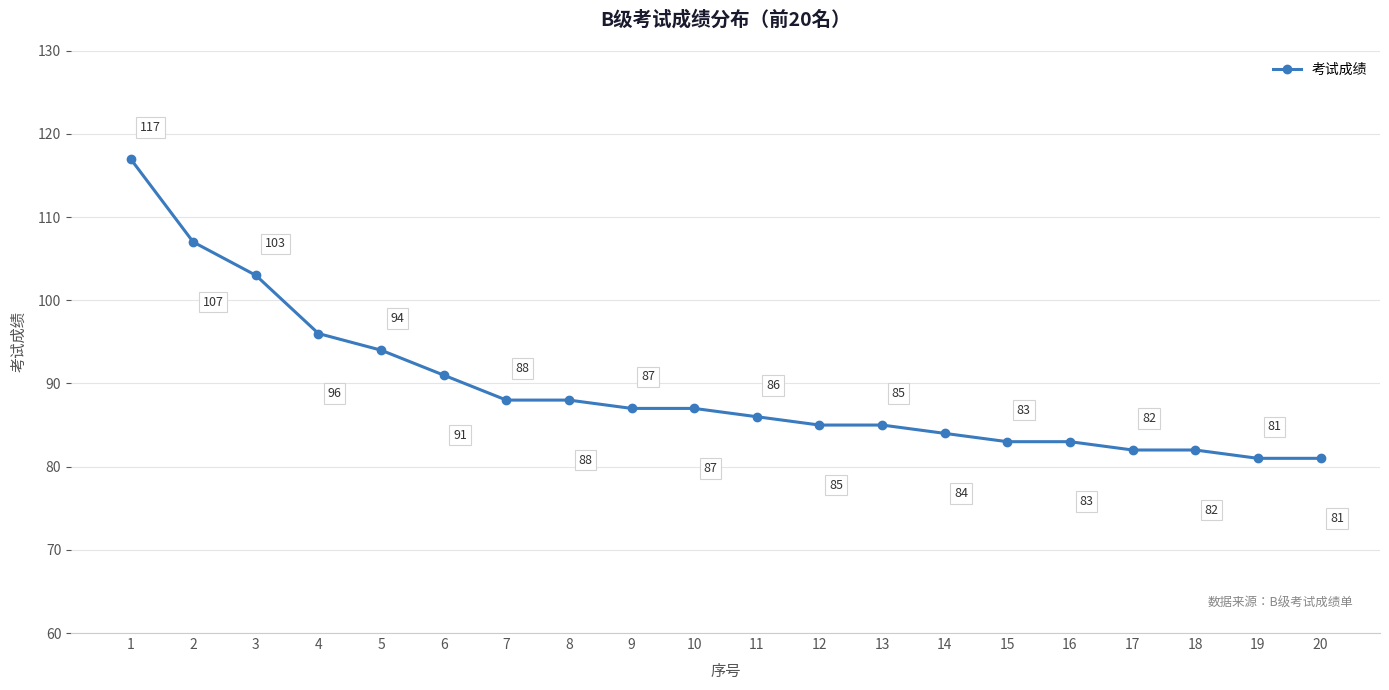

What is the sum of all values?

1790